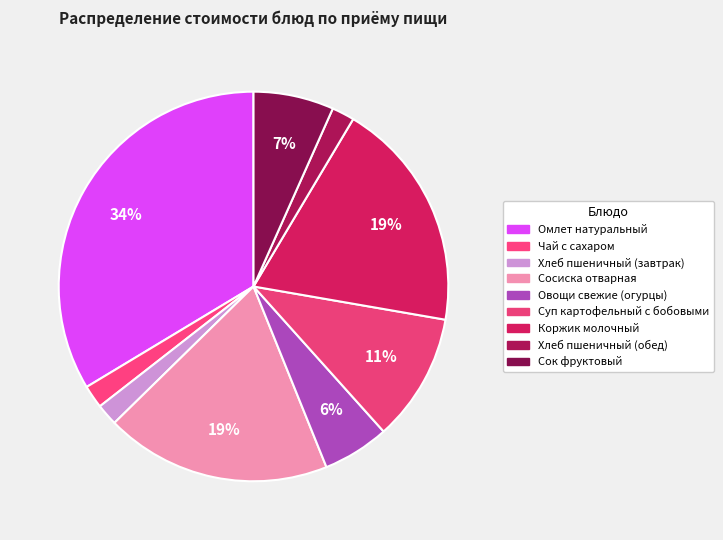

Count the number of slices in the pie.

9